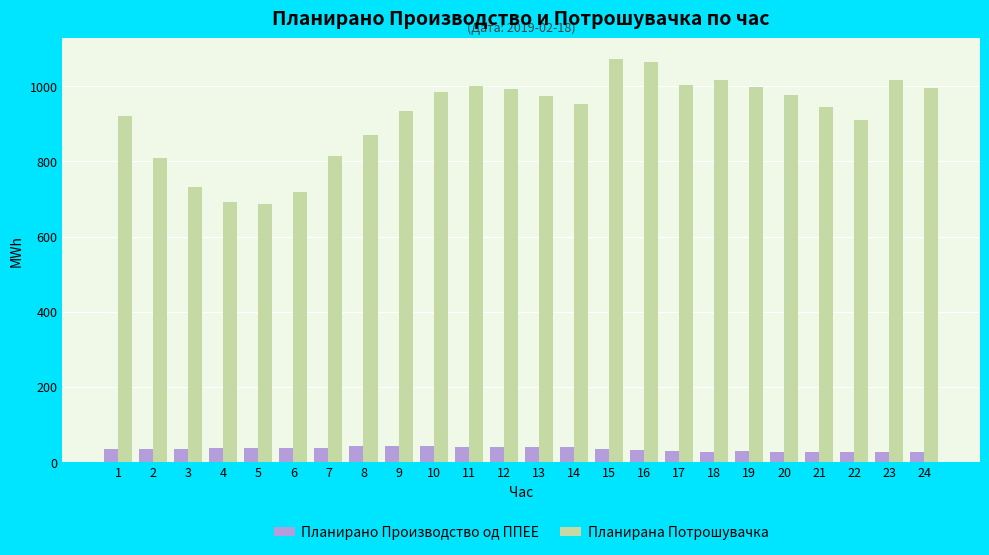

What is the difference between the Планирано Производство од ППЕЕ values at 15 and 18?

7.4